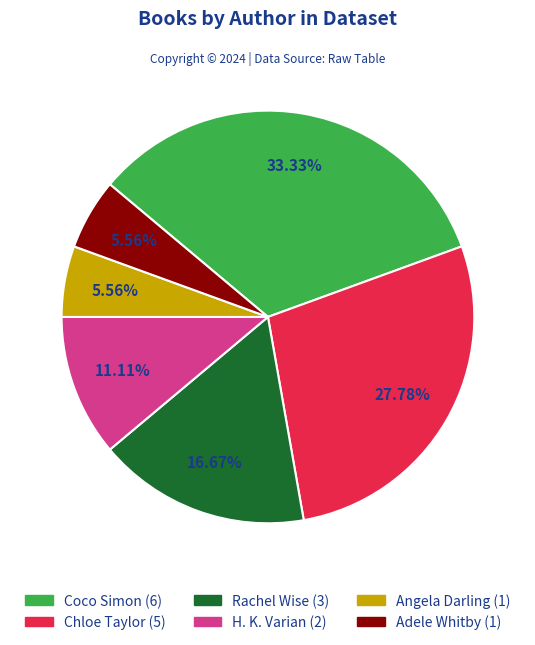

Is there a majority slice in this chart?

No